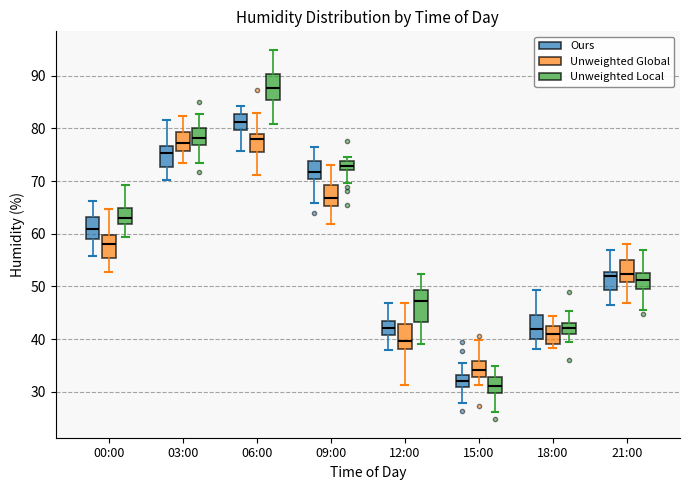

Comparing the boxes themselves (not the whiskers), which one is the tallest?

12:00 (Unweighted Local)